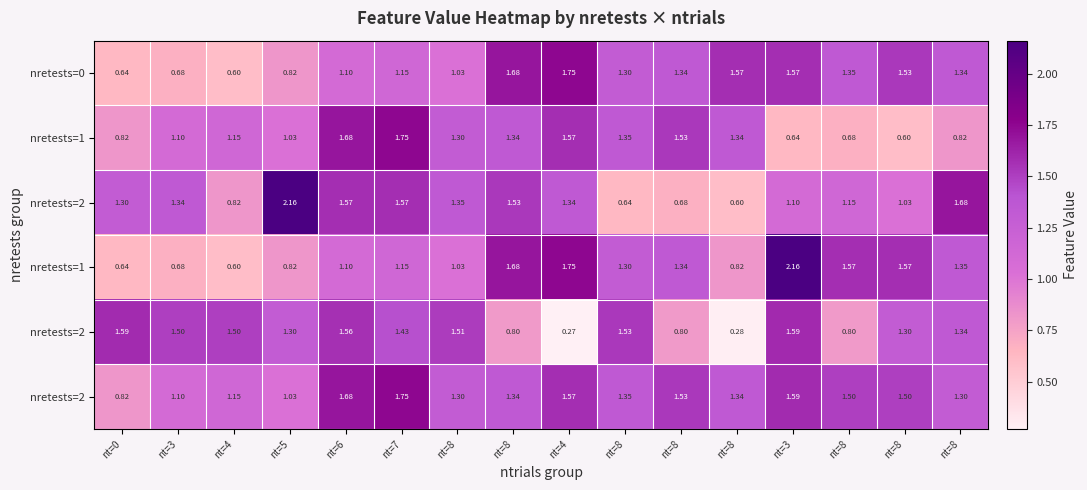

What is the total value across all series at nt=6?

8.7